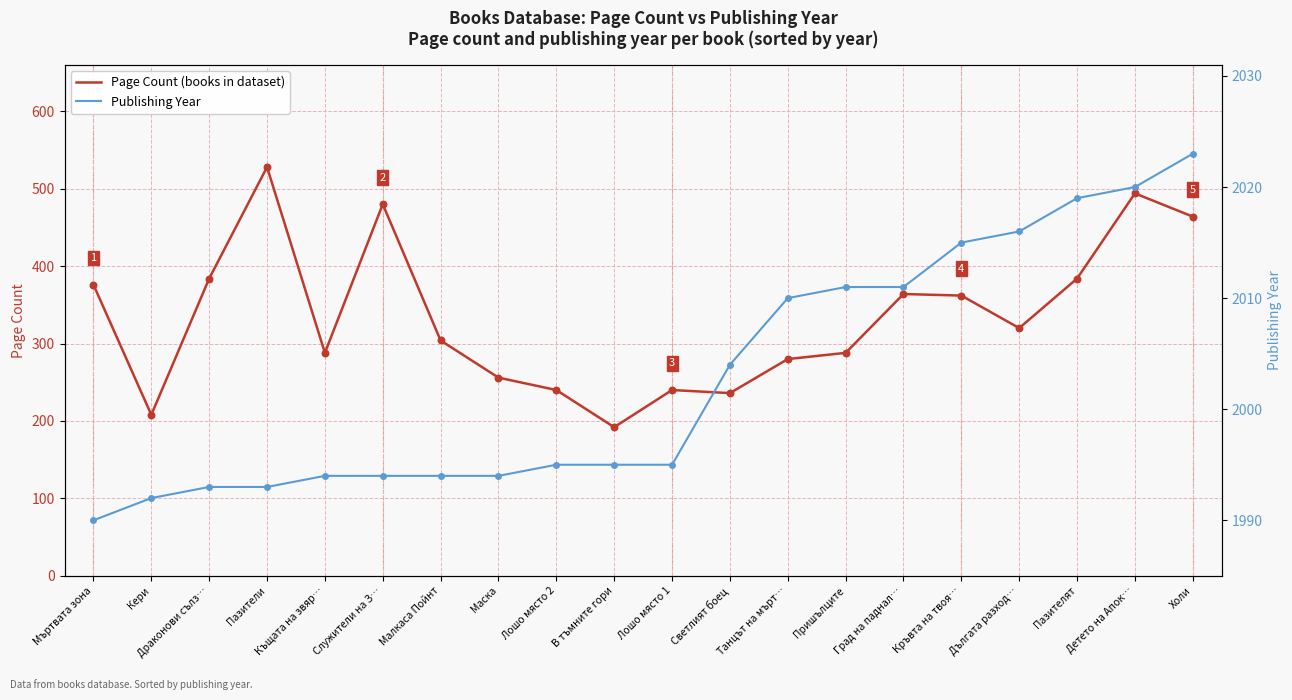

Which series has the widest spread of Y values?

Page Count